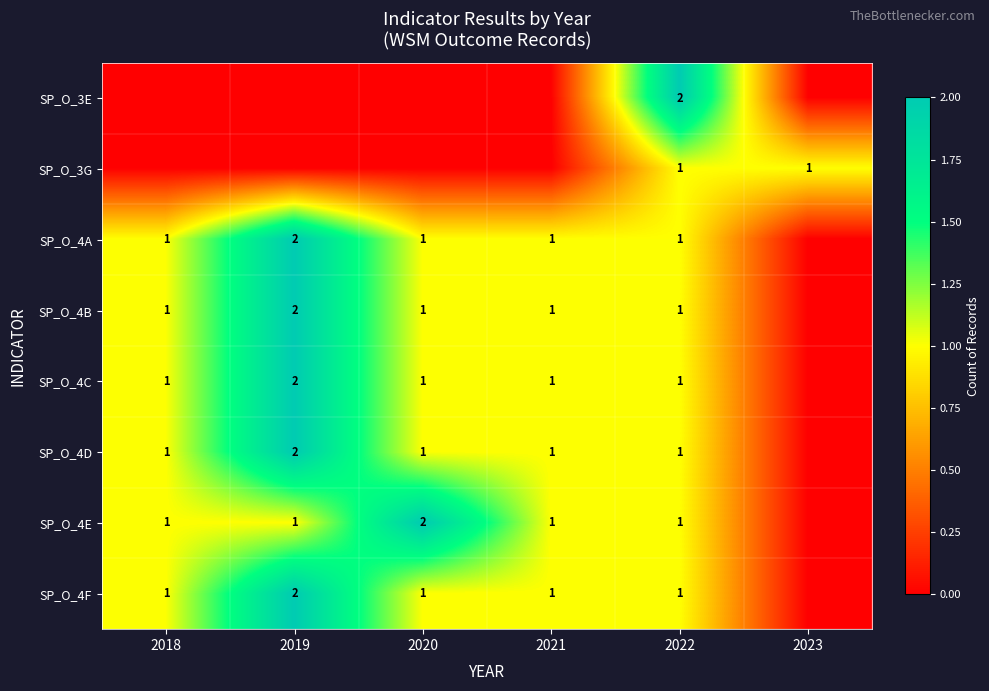

The value of SP_O_4B at 2022 is 1. True or false?

True